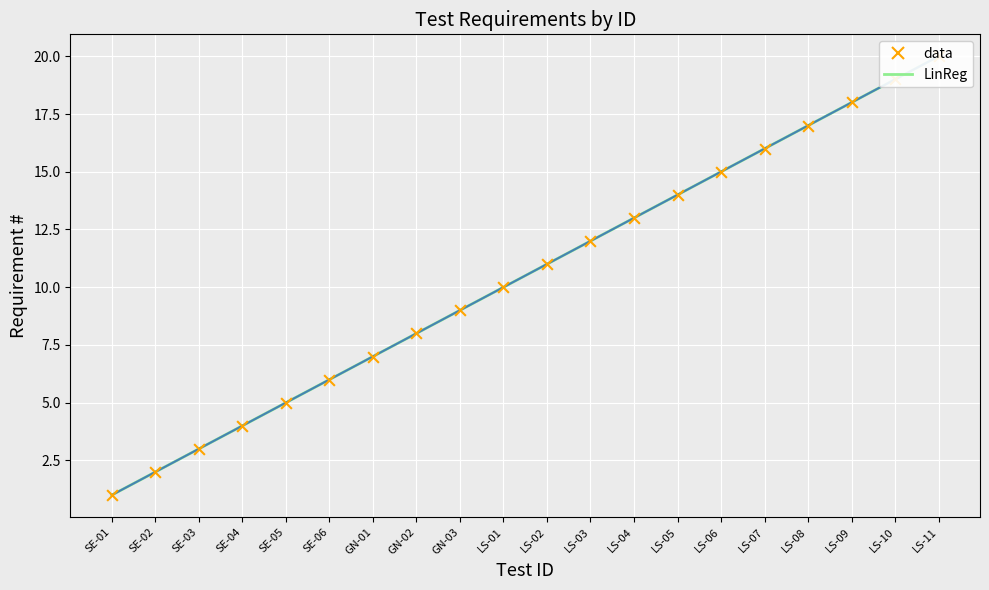

What is the change in value from SE-05 to LS-08?

+12